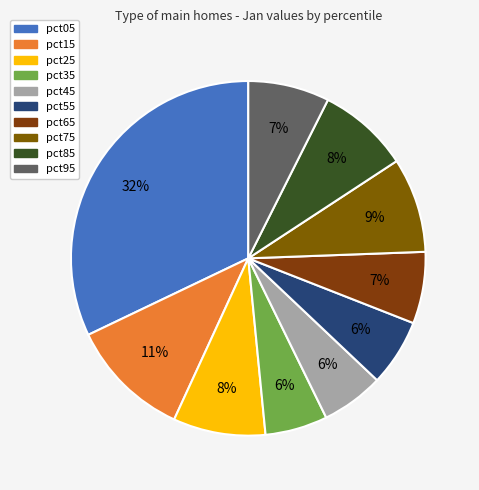

To the nearest percent, what is the combined percentage of pct45 and pct05?

38%